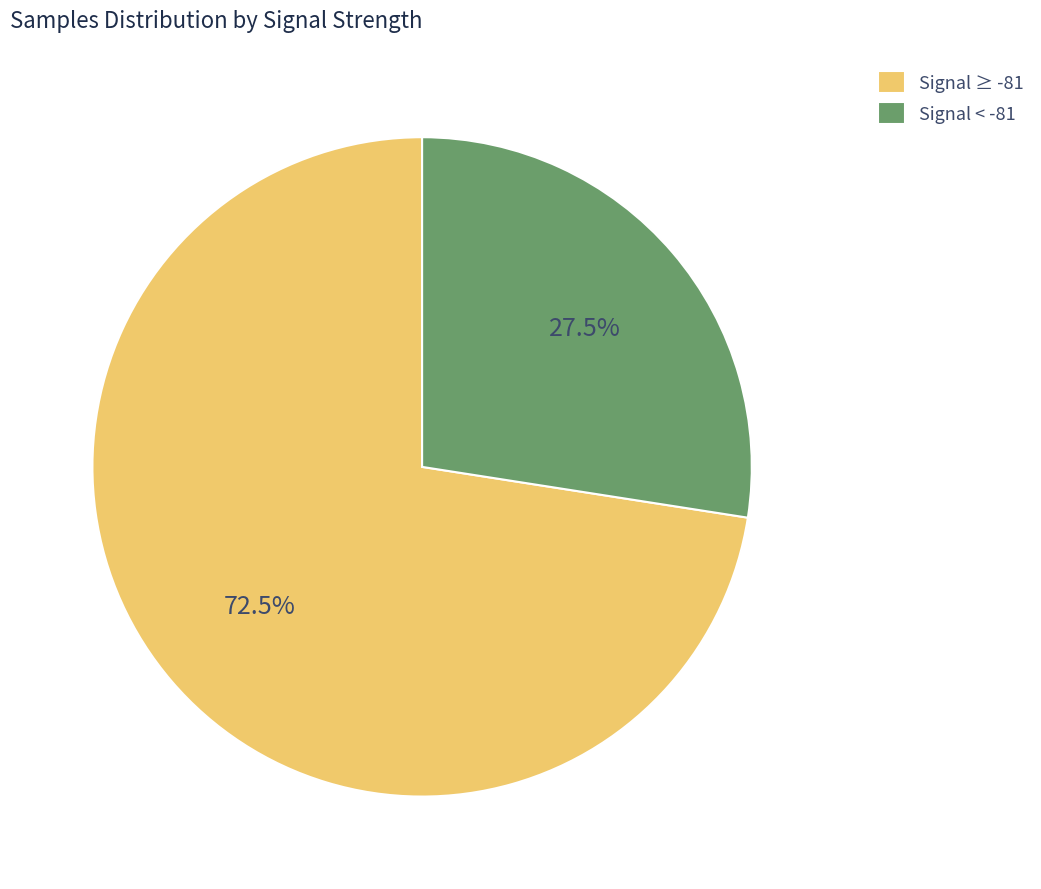

Rank the categories by value from highest to lowest.

Signal ≥ -81, Signal < -81